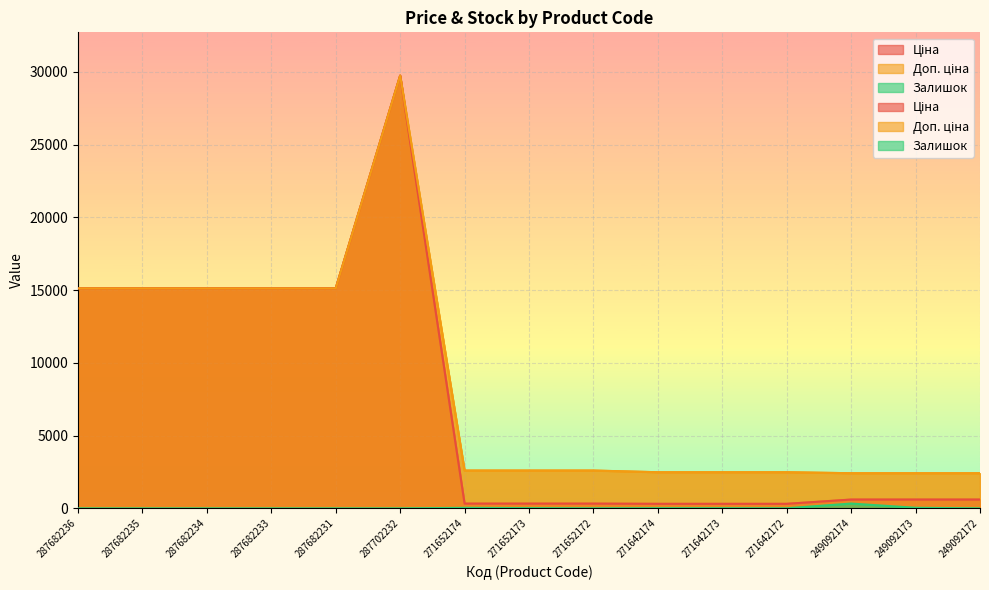

Which series has the largest range (max minus min)?

Ціна